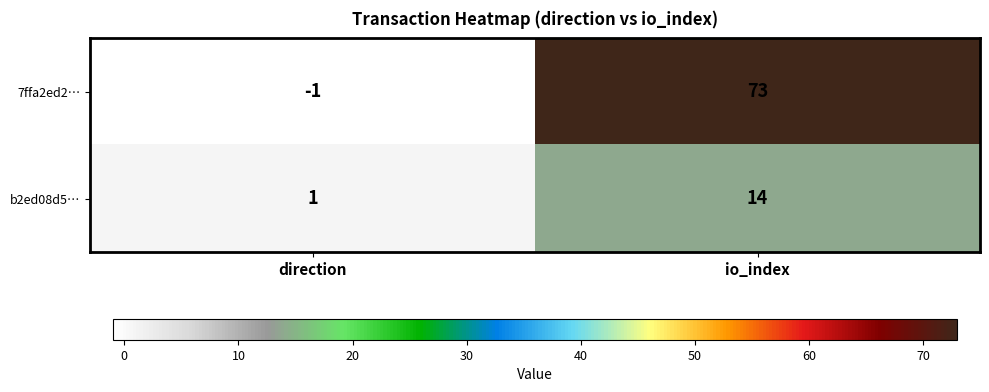

At which category does the chart reach its peak across all series?

io_index